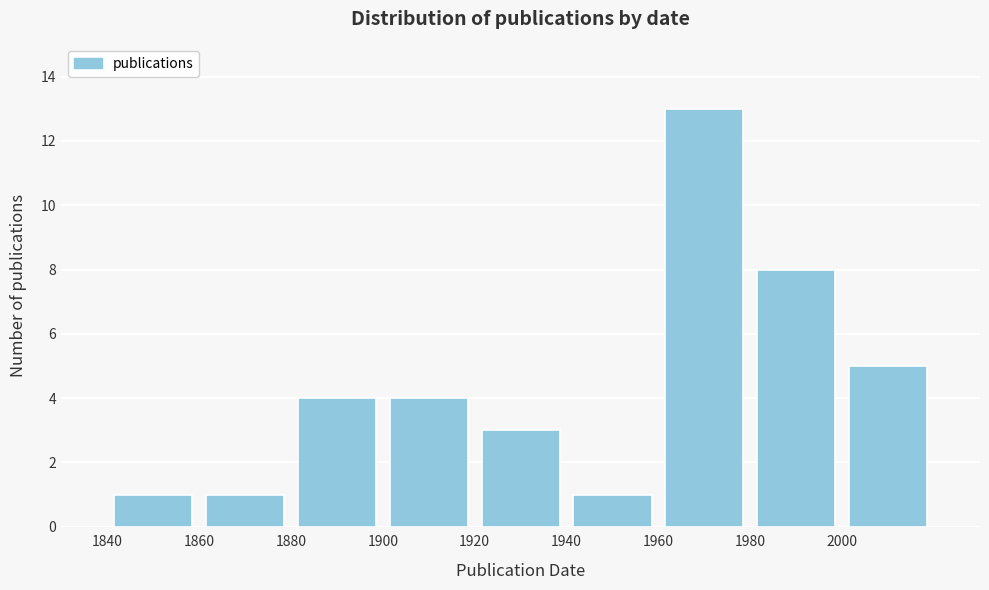

Over which range of the x-axis is the bar tallest?

1960 to 1980